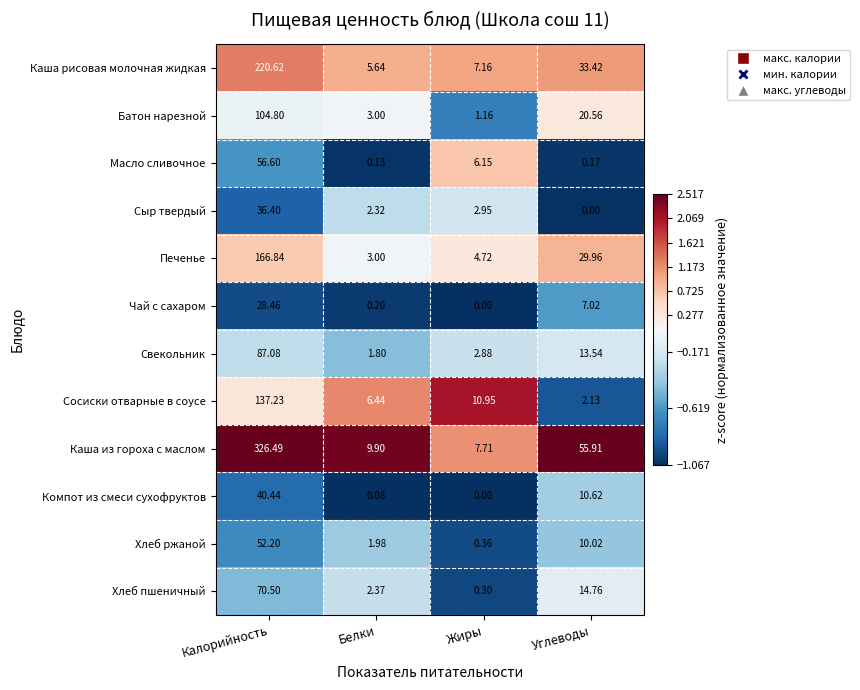

Is the value of Сыр твердый at Жиры greater than the value of Чай с сахаром at Белки?

Yes